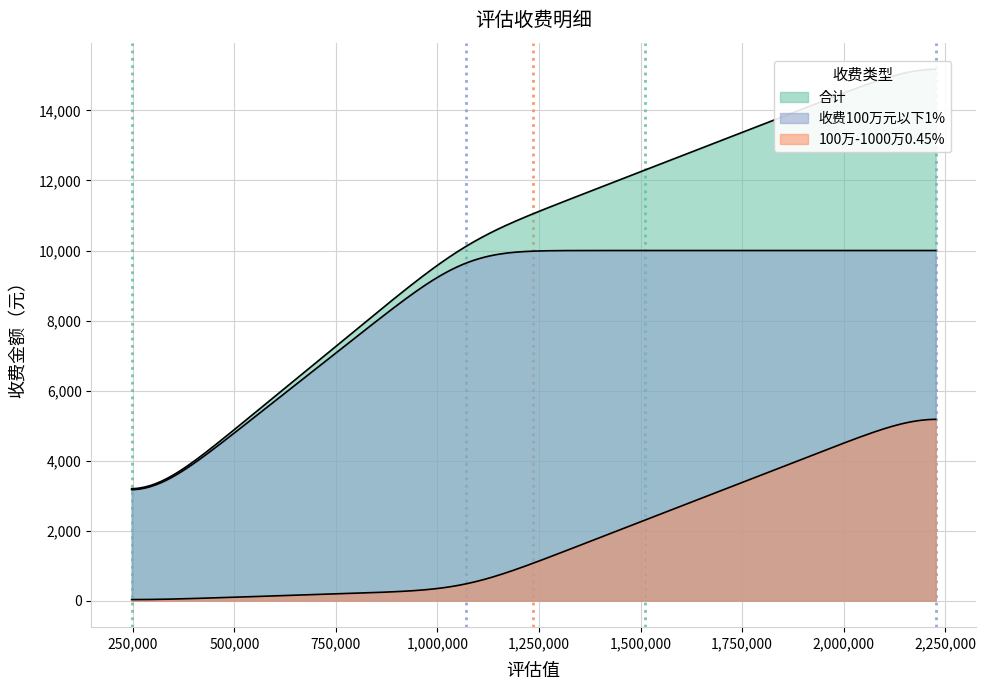

What is the highest value of the 收费100万元以下1% series?

10000.0